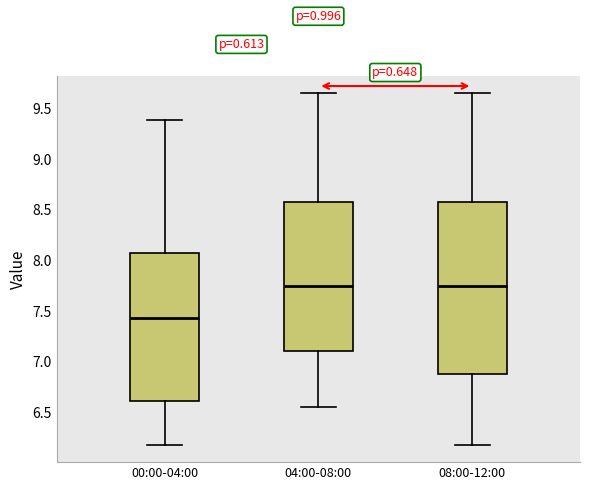

Reading left to right, read every box against the y-axis: the position of its median line, the range the box covers, and the ends of its whiskers. The values are not printed on the chart, so give them approximately, as read against the axis.

00:00-04:00: median 7.45, box 6.60 to 8.10, whiskers 6.20 to 9.40
04:00-08:00: median 7.75, box 7.10 to 8.60, whiskers 6.55 to 9.65
08:00-12:00: median 7.75, box 6.90 to 8.60, whiskers 6.20 to 9.65